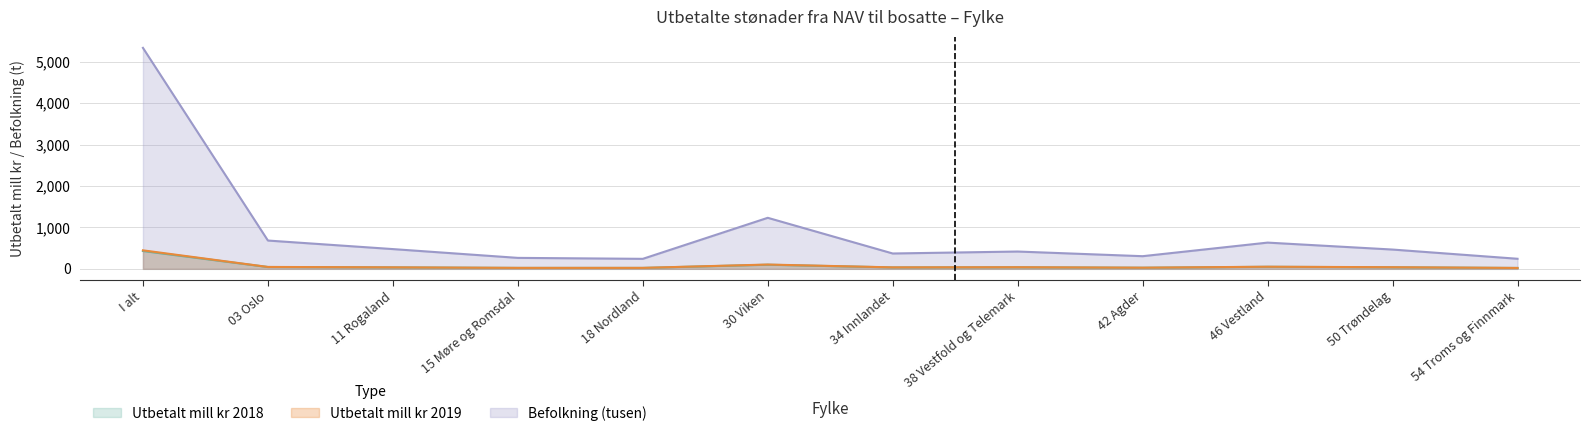

At which category is the sum across all series the highest?

I alt